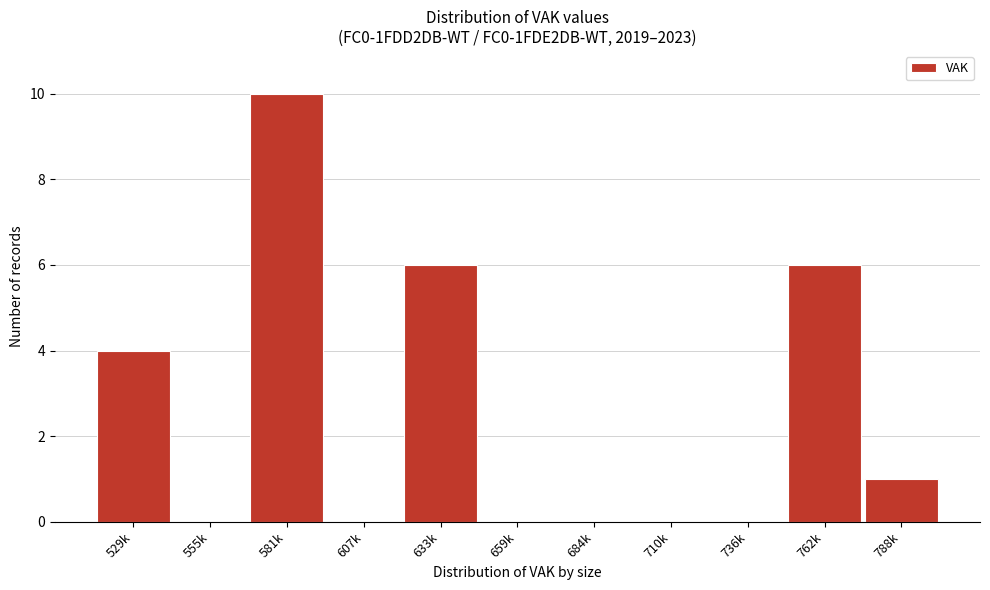

Reading left to right, extract all data points from this chart.

529k=4	555k=0	581k=10	607k=0	633k=6	659k=0	684k=0	710k=0	736k=0	762k=6	788k=1